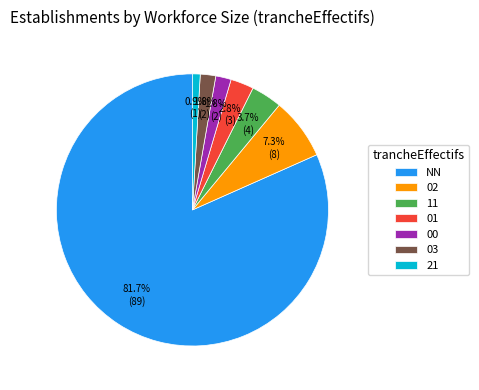

To the nearest percent, what percentage of the pie is 21?

1%